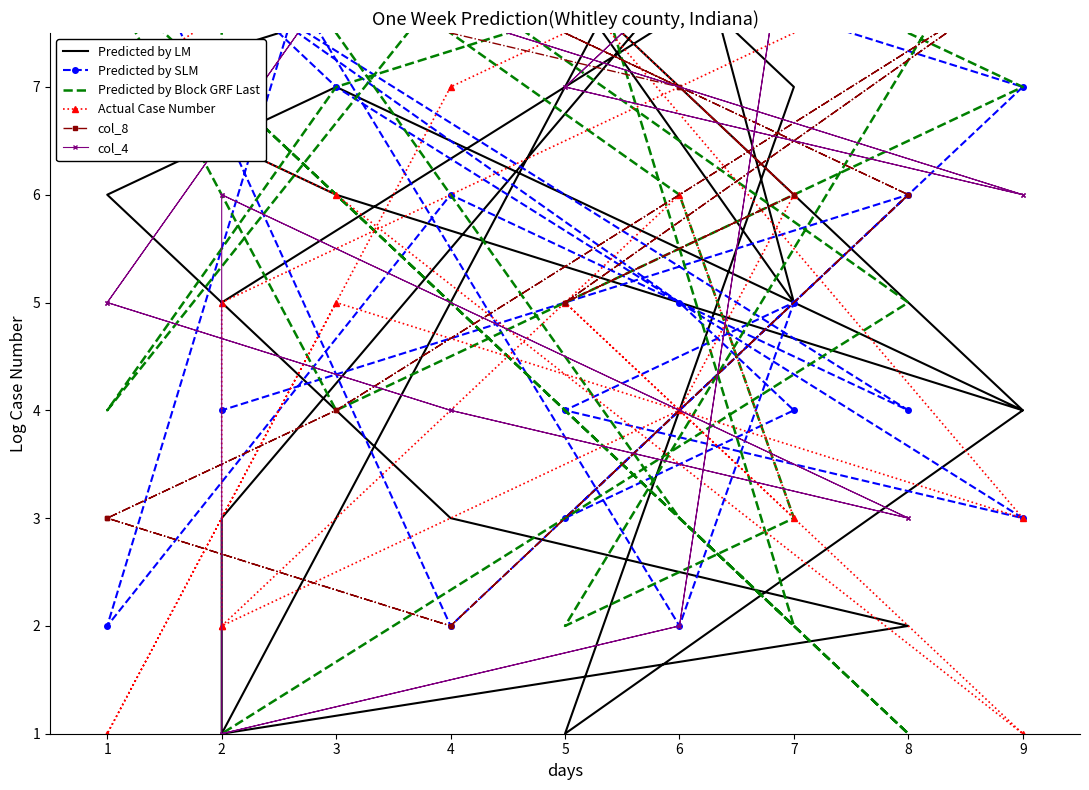

Between 8 and 2, which is larger?

8